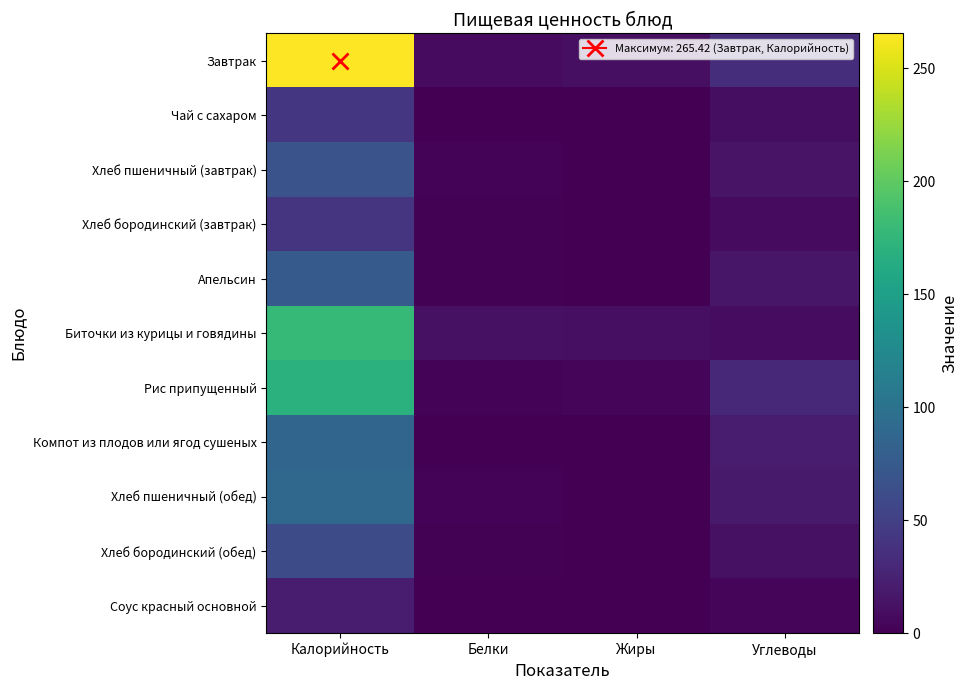

Reading left to right, what are all the values shown in this chart?

Завтрак: Калорийность=265.4	Белки=7.7	Жиры=10.6	Углеводы=34.9
Чай с сахаром: Калорийность=41.9	Белки=0.2	Жиры=0.1	Углеводы=10.2
Хлеб пшеничный (завтрак): Калорийность=67.6	Белки=2.3	Жиры=0.3	Углеводы=14.0
Хлеб бородинский (завтрак): Калорийность=40.3	Белки=1.4	Жиры=0.3	Углеводы=8.1
Апельсин: Калорийность=75.6	Белки=1.8	Жиры=0.4	Углеводы=16.2
Биточки из курицы и говядины: Калорийность=178.1	Белки=11.6	Жиры=10.8	Углеводы=8.7
Рис припущенный: Калорийность=169.2	Белки=2.9	Жиры=4.3	Углеводы=29.6
Компот из плодов или ягод сушеных: Калорийность=86.9	Белки=0.4	Жиры=0.0	Углеводы=21.4
Хлеб пшеничный (обед): Калорийность=90.1	Белки=3.0	Жиры=0.4	Углеводы=18.7
Хлеб бородинский (обед): Калорийность=60.5	Белки=2.0	Жиры=0.4	Углеводы=12.2
Соус красный основной: Калорийность=21.7	Белки=0.4	Жиры=0.8	Углеводы=3.3